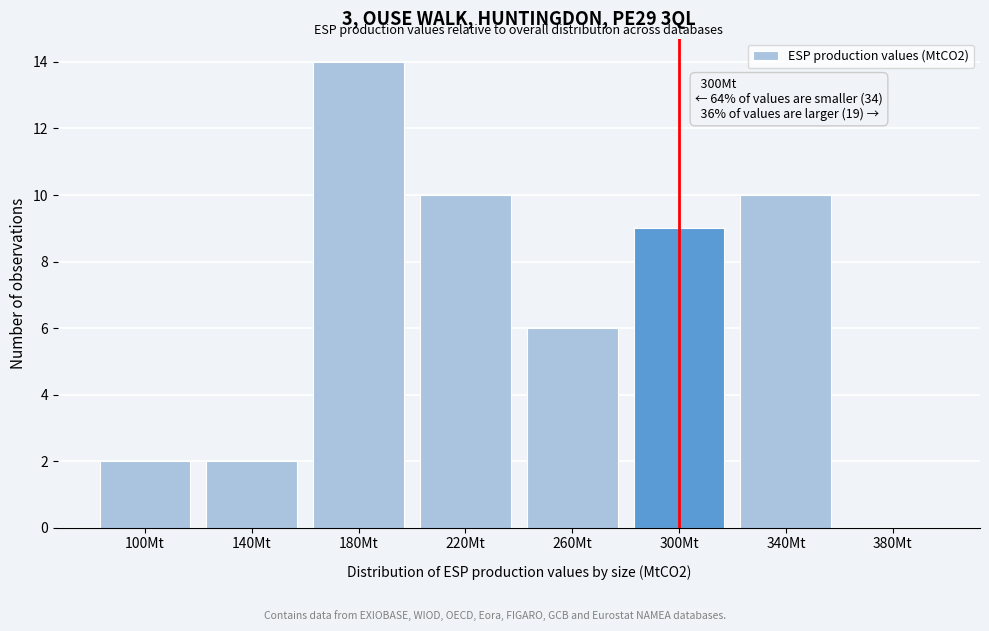

Reading left to right, what are all the values shown in this chart?

100Mt=2	140Mt=2	180Mt=14	220Mt=10	260Mt=6	300Mt=9	340Mt=10	380Mt=0